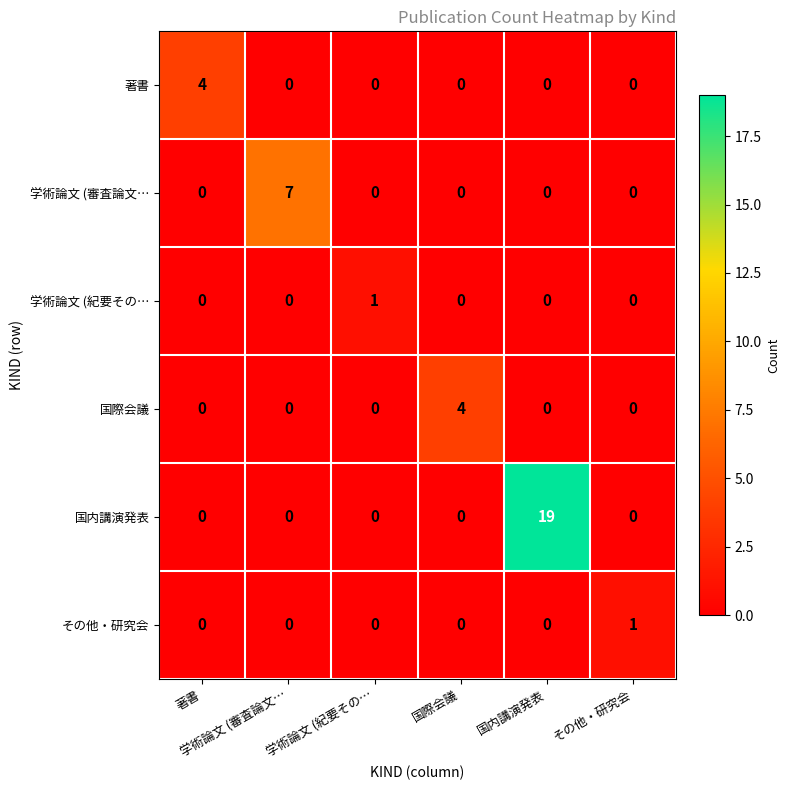

How many distinct data groups are displayed?

6